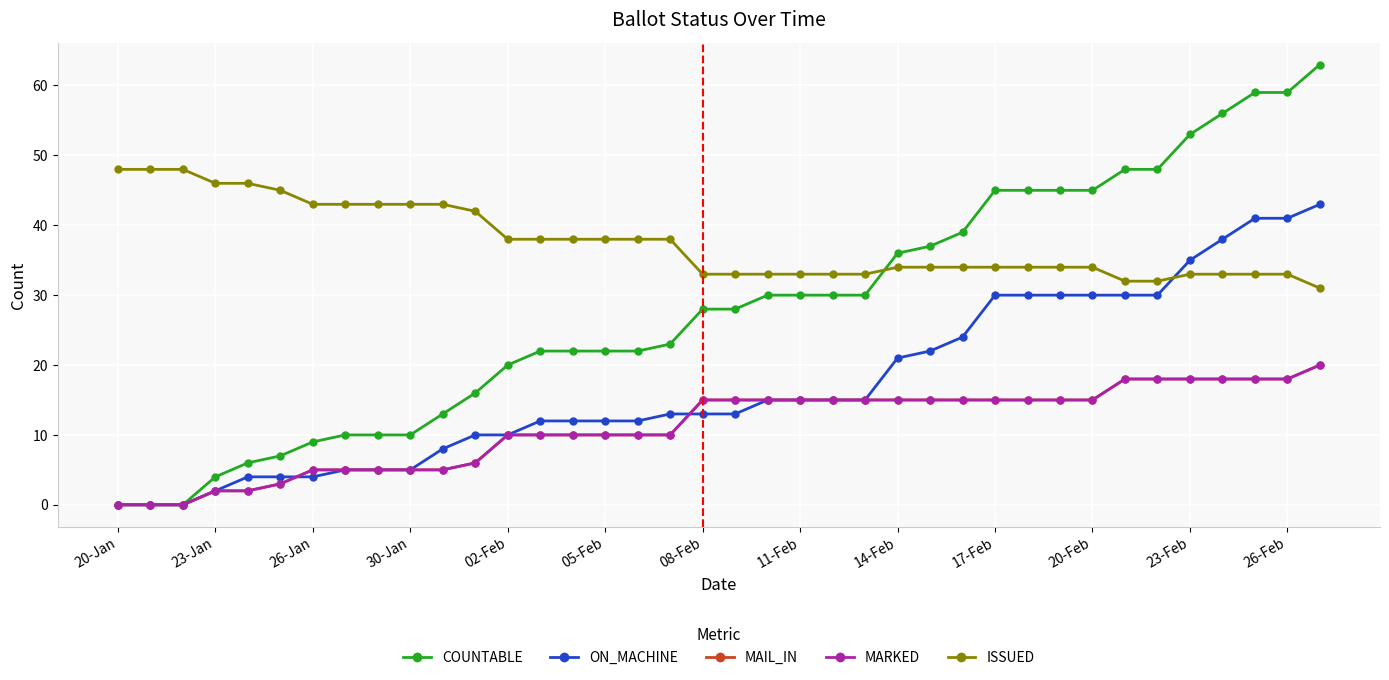

True or false: ISSUED has more than 2 points higher than both neighbors.

False